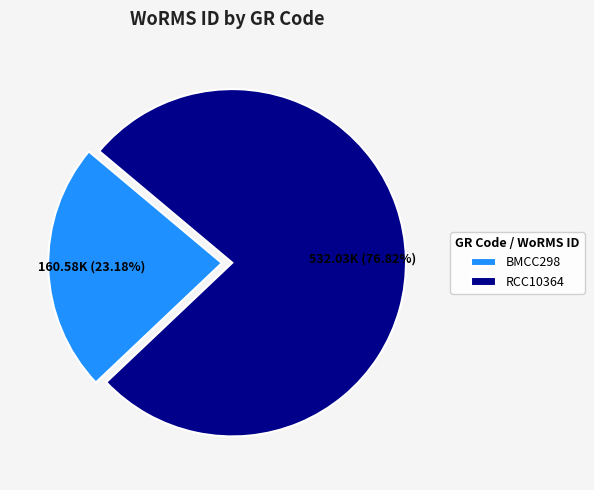

Approximately how many times larger is the value at BMCC298 compared to RCC10364?

0.3